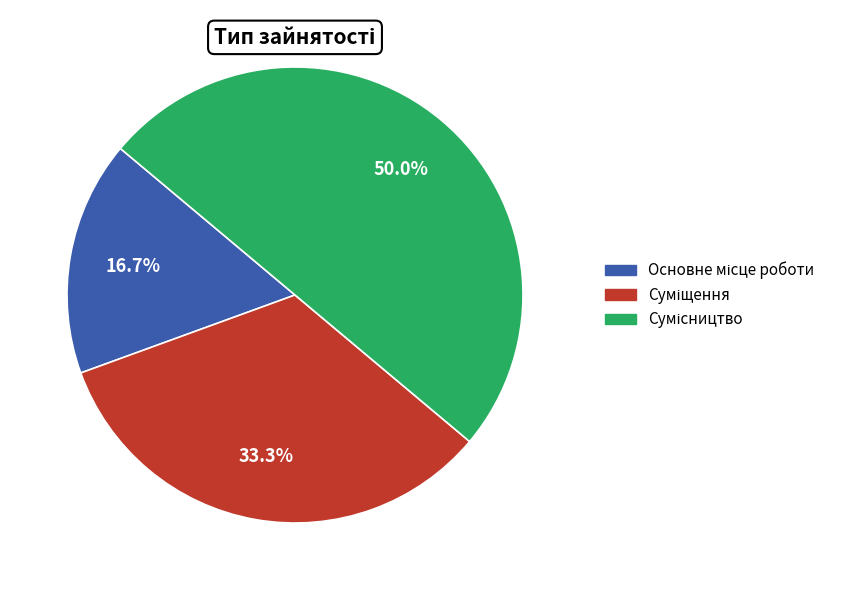

Does Основне місце роботи account for over 50% of the chart?

No